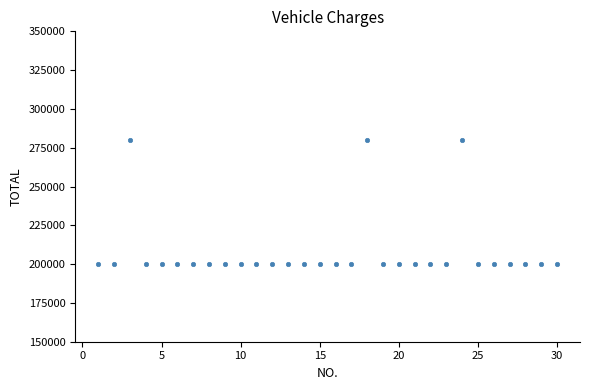

What is the range of X values (max minus min)?

29